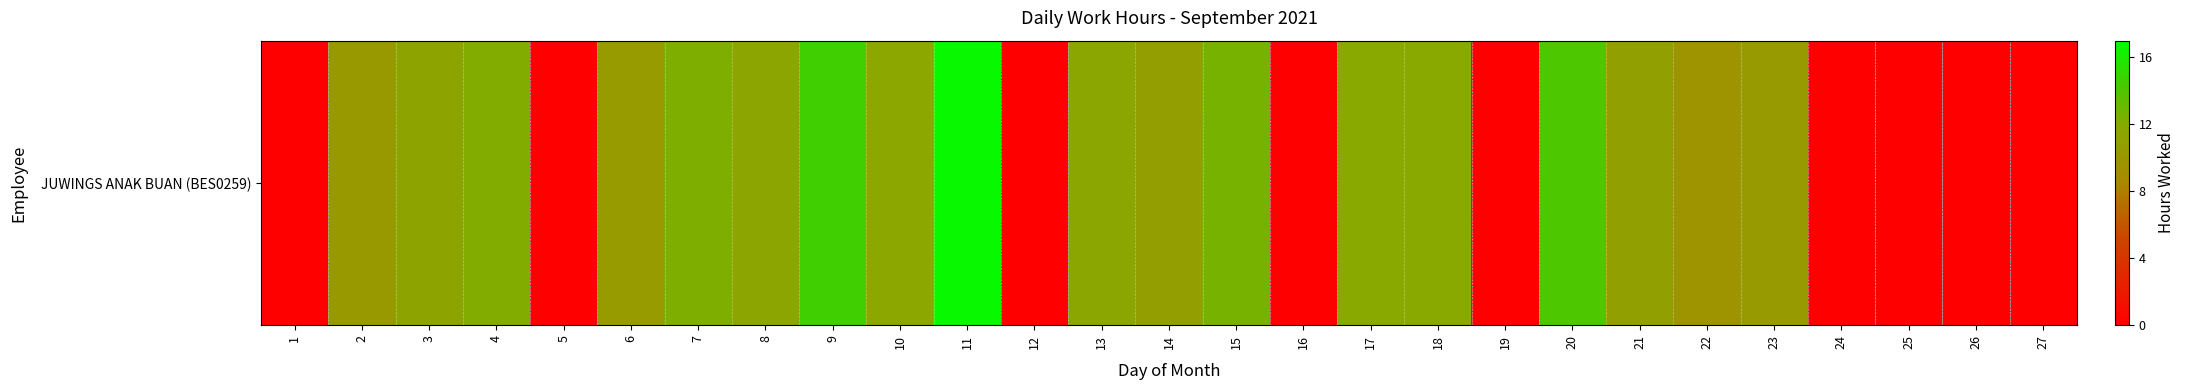

What is the sum of all values?

214.1